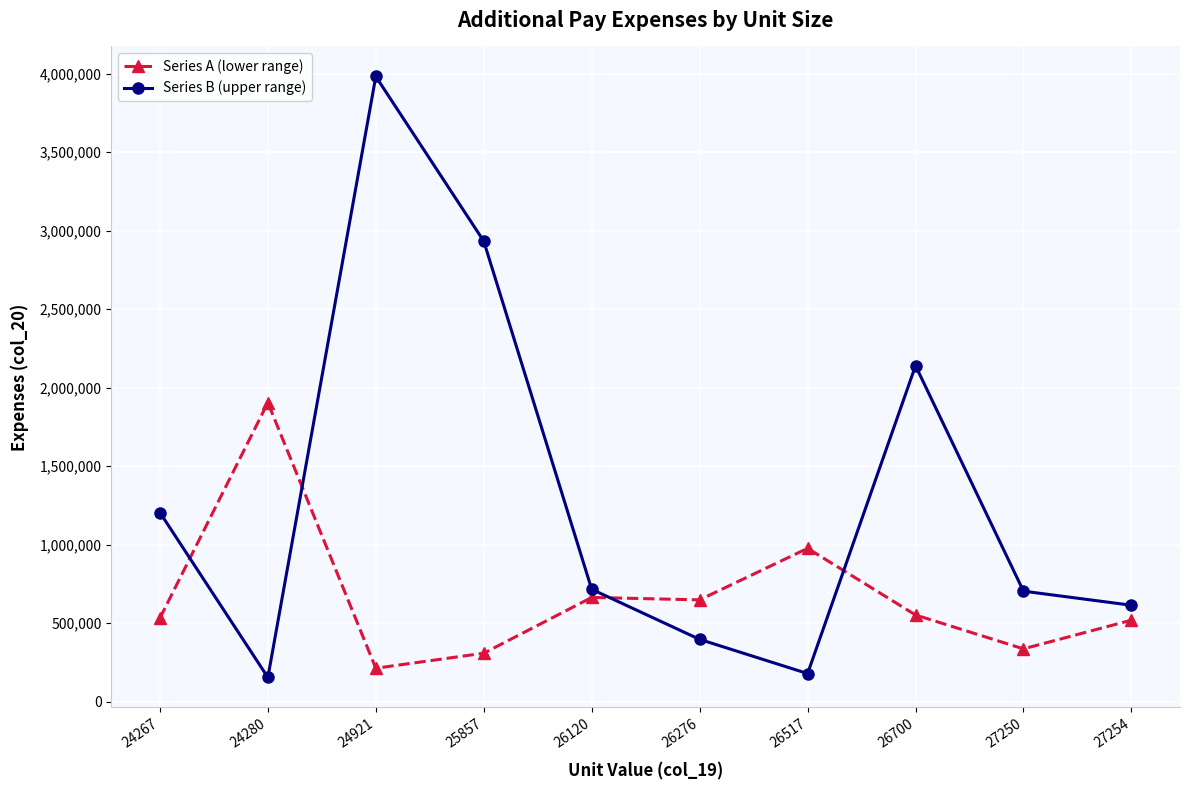

What is the difference between the maximum and minimum values in the Series A (lower range) series?

1691000